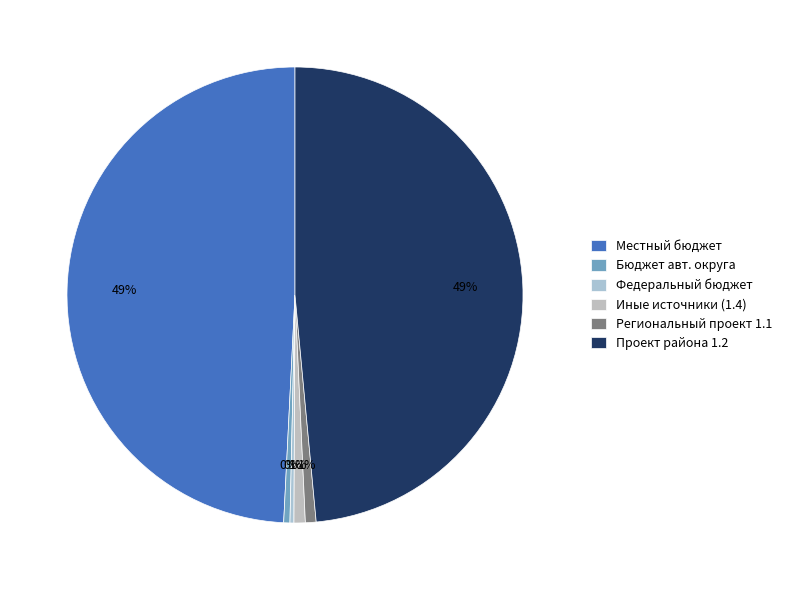

Does any single category account for the majority?

No